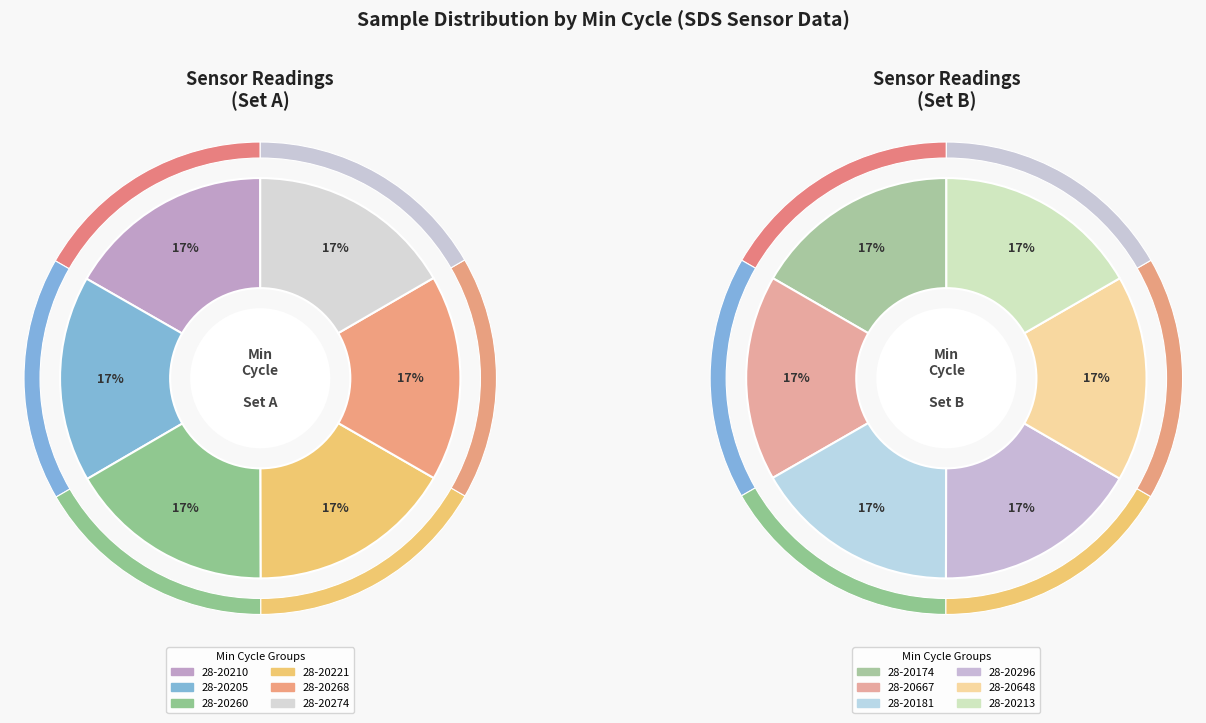

Is 28-20648 the majority of the pie?

No